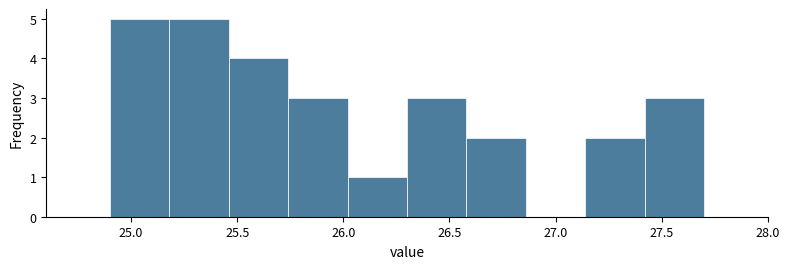

Reading left to right, transcribe this chart: for each bar, give the range it covers on the x-axis and its height. Neither the bar edges nor the heights are printed on the chart, so give them approximately, as read against the axes.

24.90 to 25.18: 5
25.18 to 25.46: 5
25.46 to 25.74: 4
25.74 to 26.02: 3
26.02 to 26.30: 1
26.30 to 26.58: 3
26.58 to 26.86: 2
26.86 to 27.14: 0
27.14 to 27.42: 2
27.42 to 27.70: 3